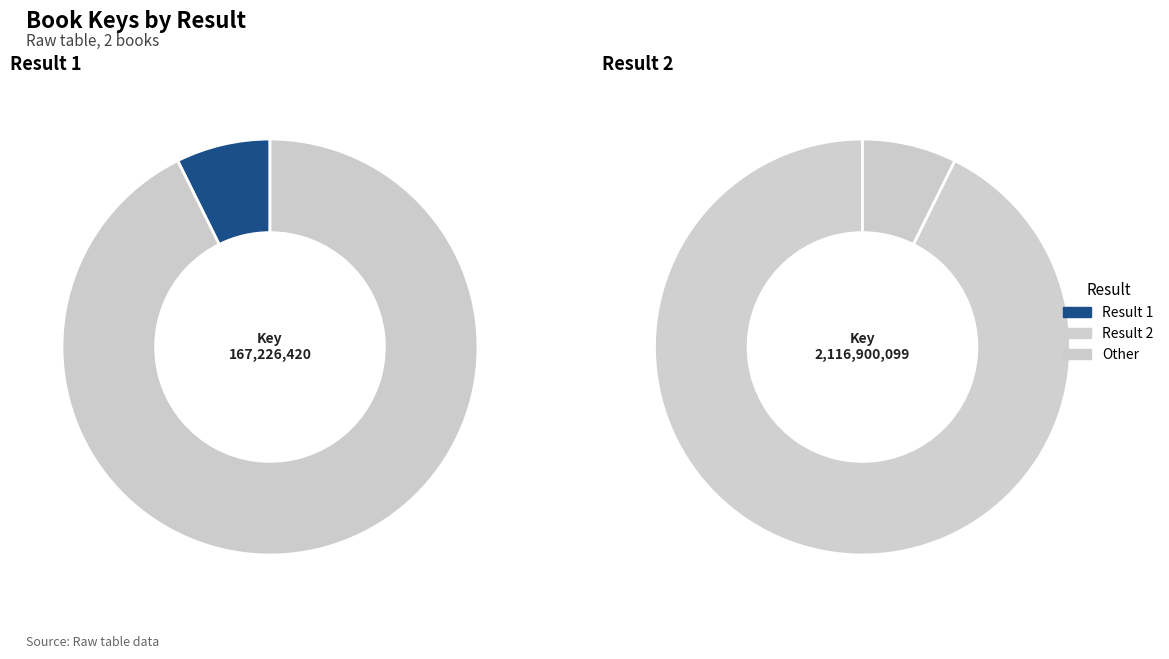

To the nearest percent, what portion does 2 represent?

93%